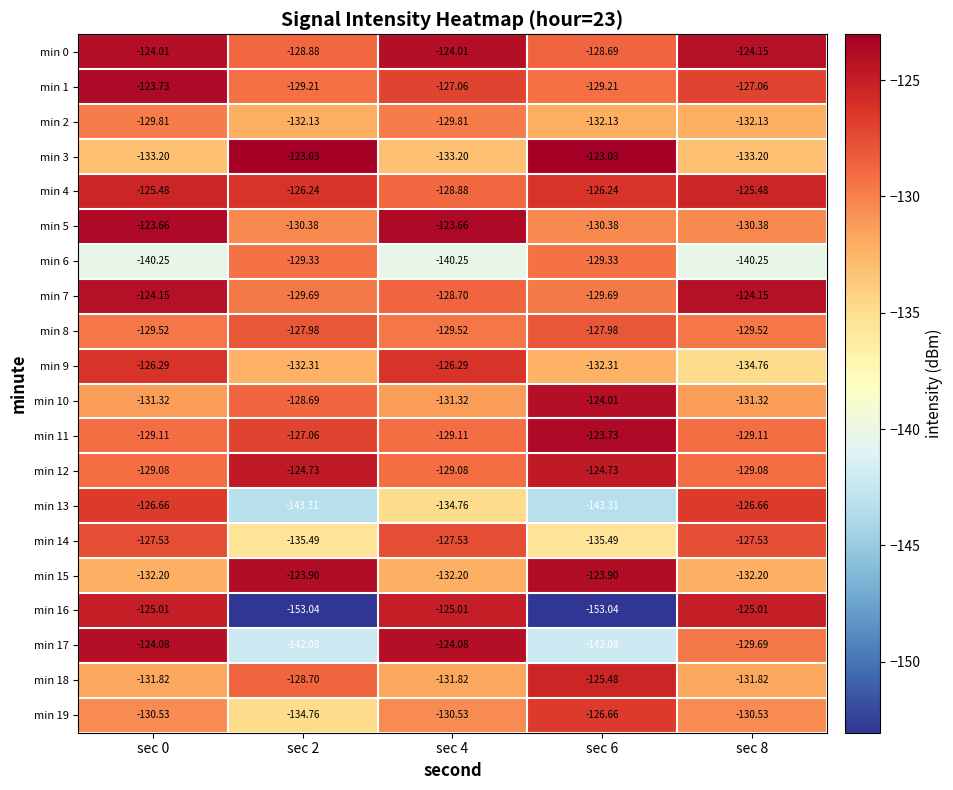

What is the total value across all series at sec 8?

-2594.0